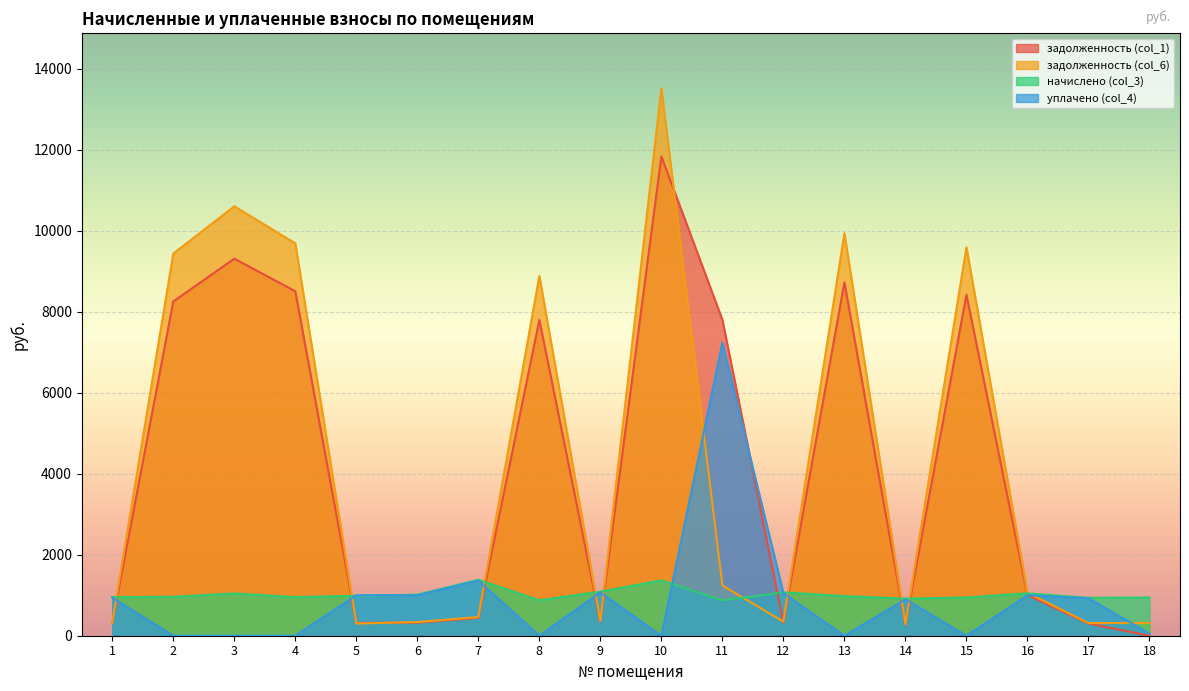

True or false: задолженность (col_6) has more than 2 interior local peaks.

True